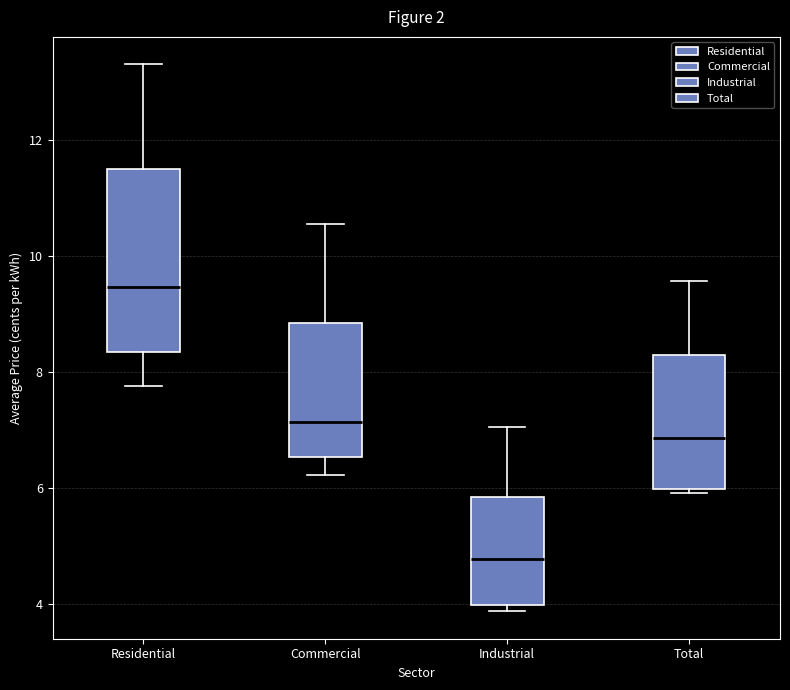

Where does the upper whisker of the box for Commercial end on the y-axis? The values are not printed on the chart, so give them approximately, as read against the axis.

10.6